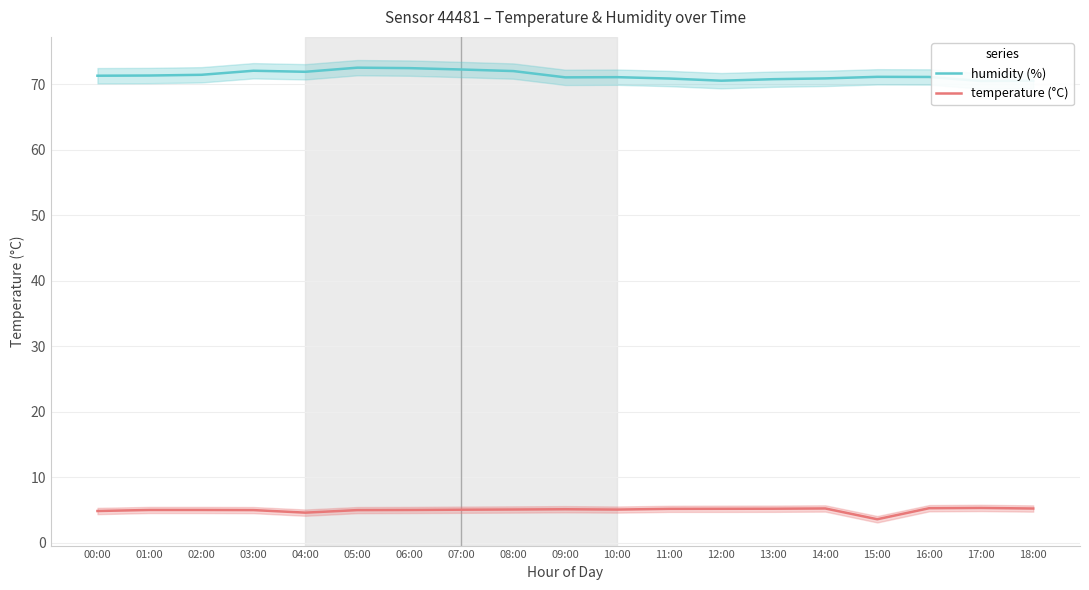

Is the value of temperature (°C) at 15:00 greater than the value of humidity (%) at 15:00?

No